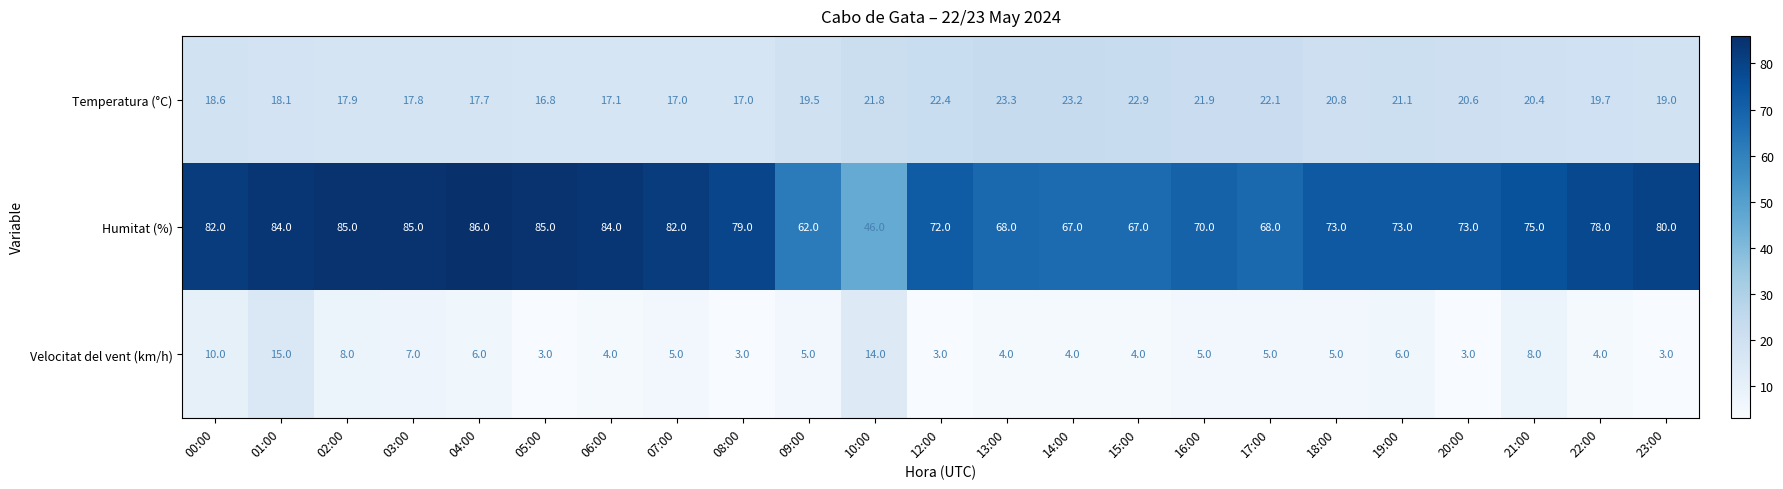

How many data points in Humitat (%) are above 75?

11